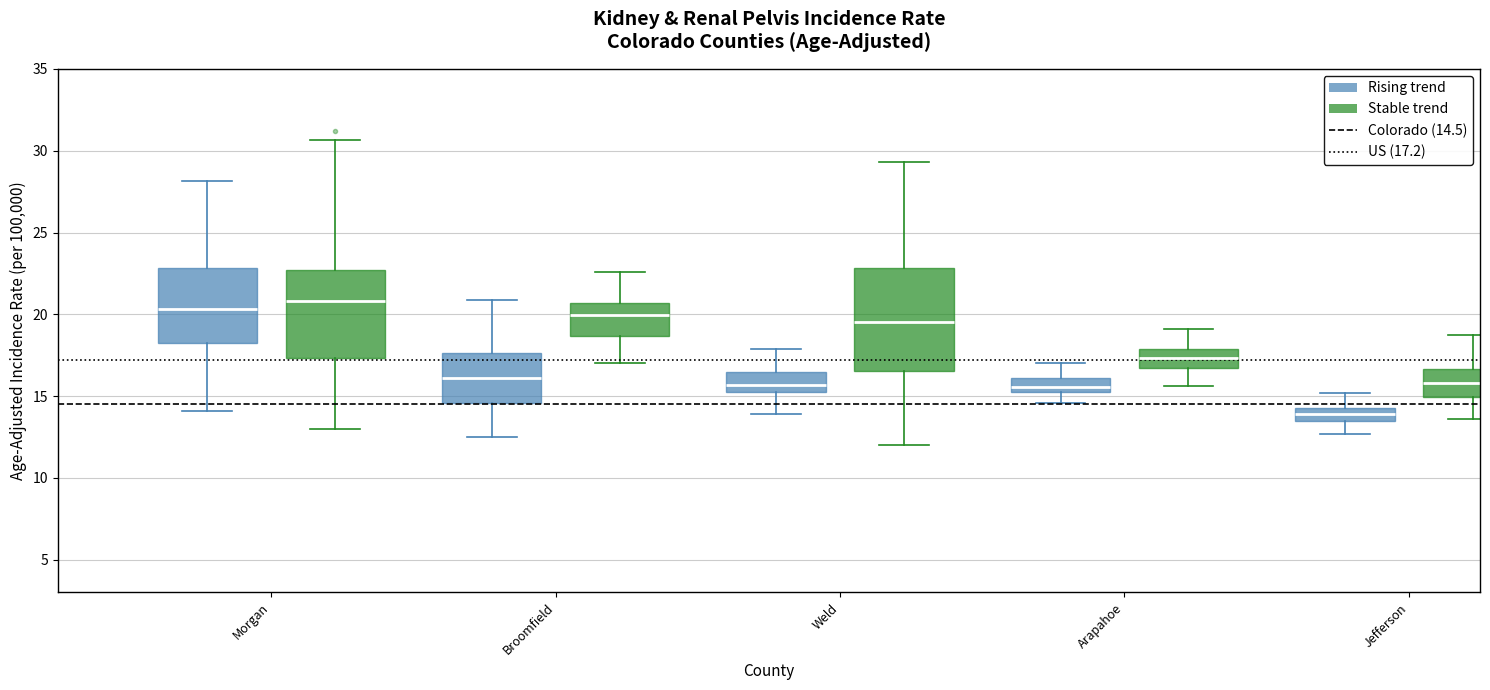

Reading left to right, read every box against the y-axis: the position of its median line, the range the box covers, and the ends of its whiskers. The values are not printed on the chart, so give them approximately, as read against the axis.

Morgan (Rising trend): median 20.5, box 18.0 to 23.0, whiskers 14.0 to 28.0
Morgan (Stable trend): median 21.0, box 17.5 to 22.5, whiskers 13.0 to 30.5
Broomfield (Rising trend): median 16.0, box 14.5 to 17.5, whiskers 12.5 to 21.0
Broomfield (Stable trend): median 20.0, box 18.5 to 20.5, whiskers 17.0 to 22.5
Weld (Rising trend): median 15.5, box 15.0 to 16.5, whiskers 14.0 to 18.0
Weld (Stable trend): median 19.5, box 16.5 to 23.0, whiskers 12.0 to 29.5
Arapahoe (Rising trend): median 15.5, box 15.0 to 16.0, whiskers 14.5 to 17.0
Arapahoe (Stable trend): median 17.5, box 16.5 to 18.0, whiskers 15.5 to 19.0
Jefferson (Rising trend): median 14.0, box 13.5 to 14.5, whiskers 12.5 to 15.0
Jefferson (Stable trend): median 16.0, box 15.0 to 16.5, whiskers 13.5 to 18.5